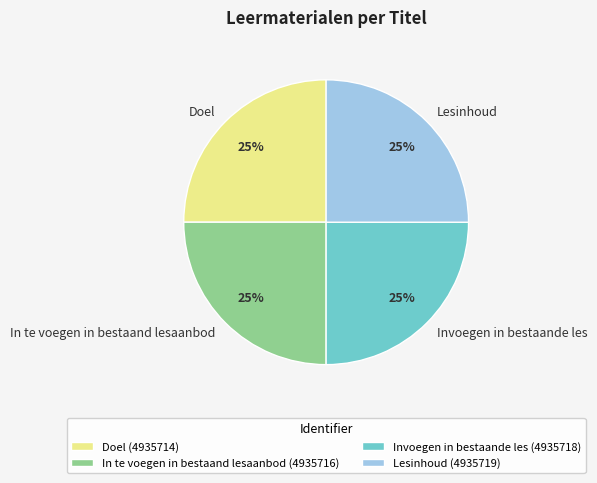

To the nearest percent, what portion does Doel represent?

25%